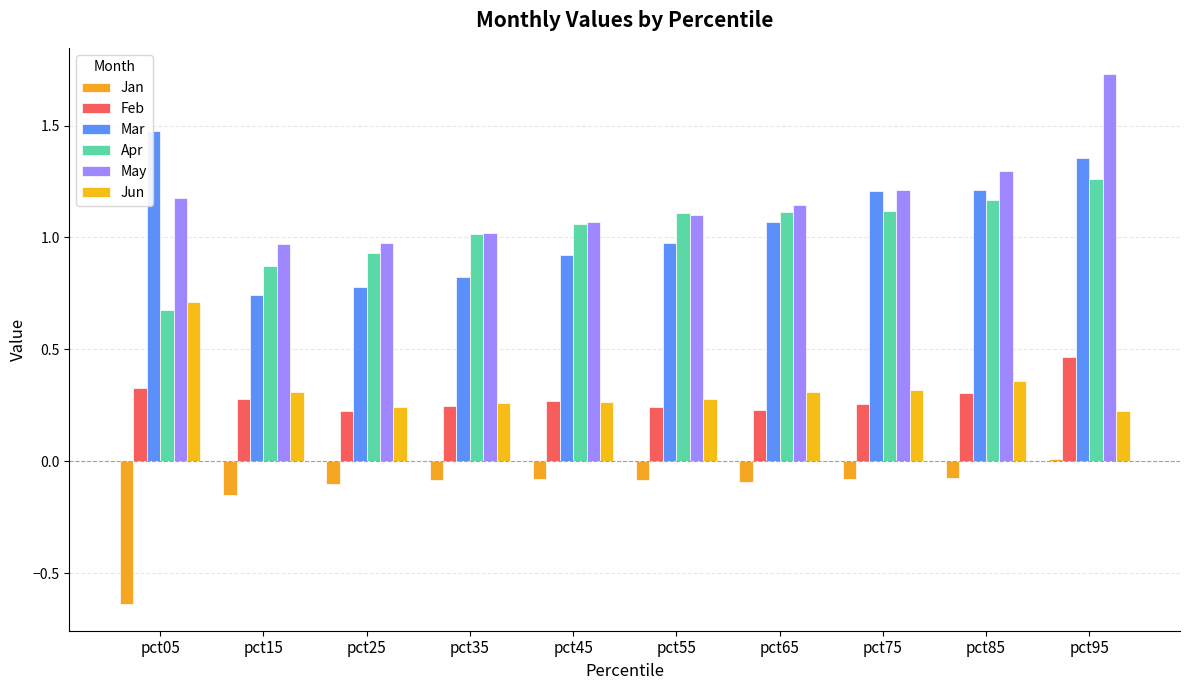

Rank the series by their maximum value, from highest to lowest.

May, Mar, Apr, Jun, Feb, Jan